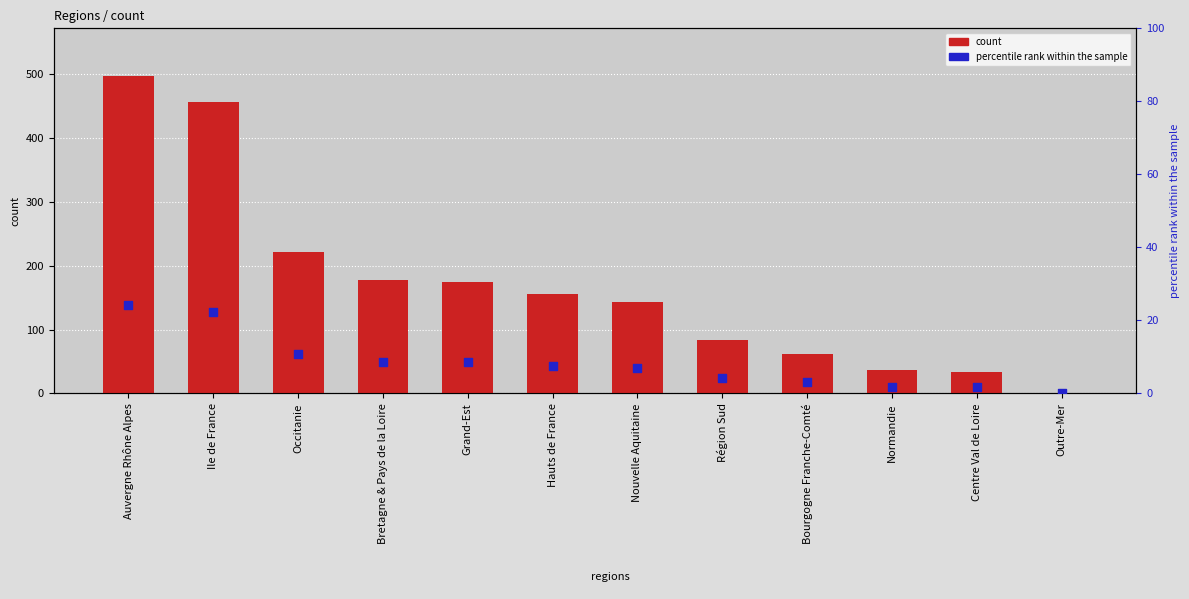

At which category is the sum across all series the highest?

Auvergne Rhône Alpes